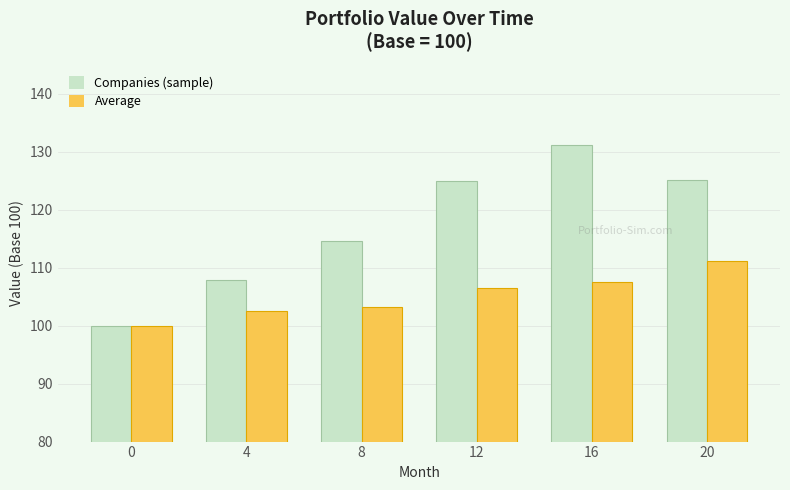

What is the approximate value of Average at 4?

102.5